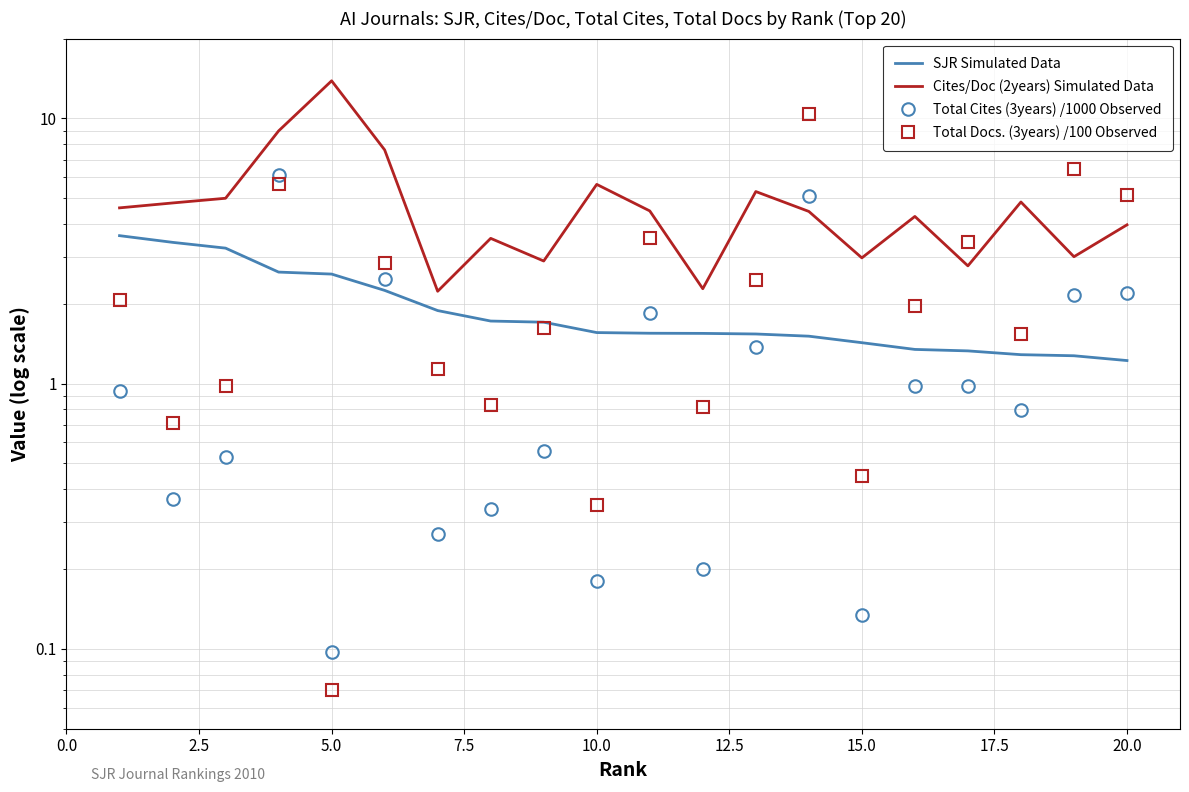

Rank the series by their average value, from lowest to highest.

Total Cites (3years) /1000 Observed, SJR Simulated Data, Total Docs. (3years) /100 Observed, Cites/Doc (2years) Simulated Data